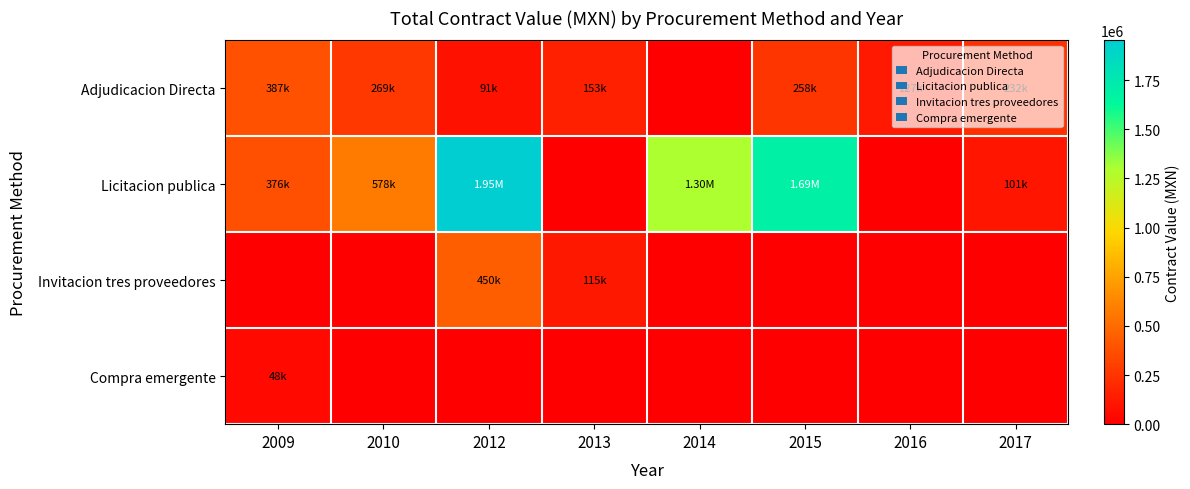

Reading left to right, transcribe all the data shown in this chart.

Adjudicacion Directa: 2009=387301	2010=269130	2012=91094	2013=152830	2014=0	2015=258223	2016=127028	2017=232310
Licitacion publica: 2009=376299	2010=577963	2012=1951726	2013=0	2014=1298203	2015=1693584	2016=0	2017=100616
Invitacion tres proveedores: 2009=0	2010=0	2012=449500	2013=115175	2014=0	2015=0	2016=0	2017=0
Compra emergente: 2009=48392	2010=0	2012=0	2013=0	2014=0	2015=0	2016=0	2017=0